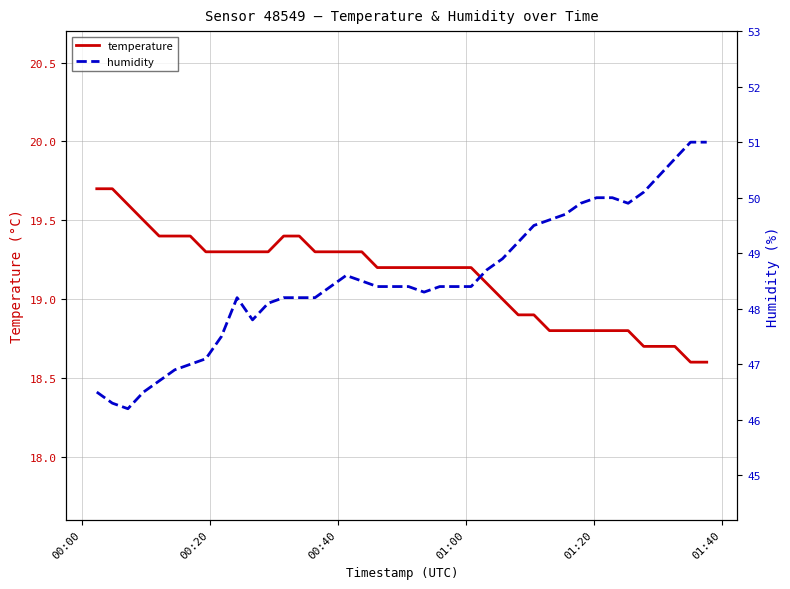

What is the maximum value for temperature?

19.7